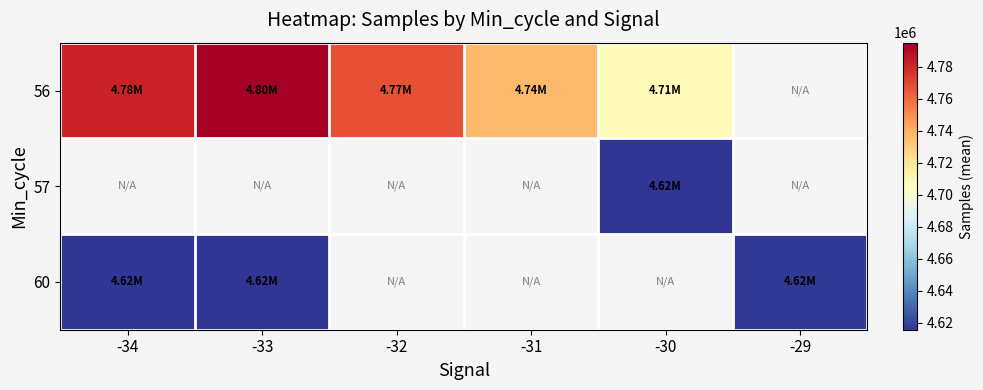

Which series has the widest spread of values?

56